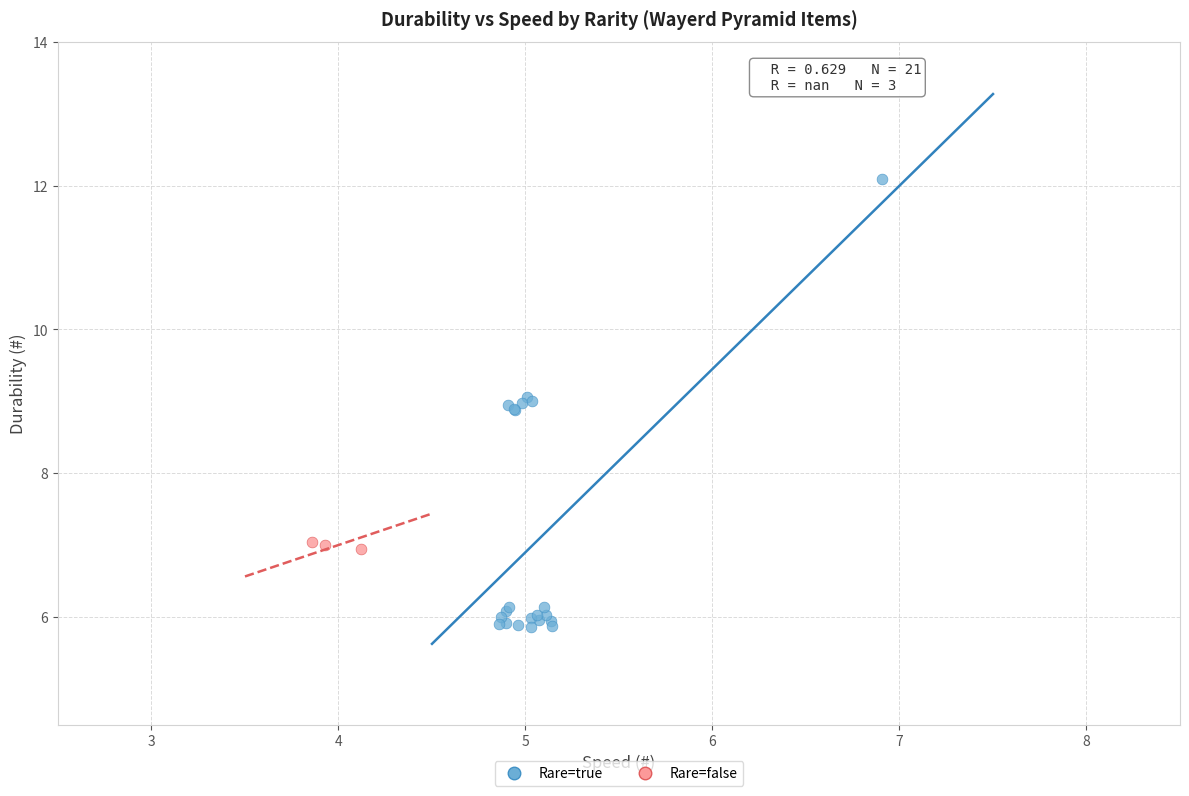

Which series contains the highest Y value?

Rare=true